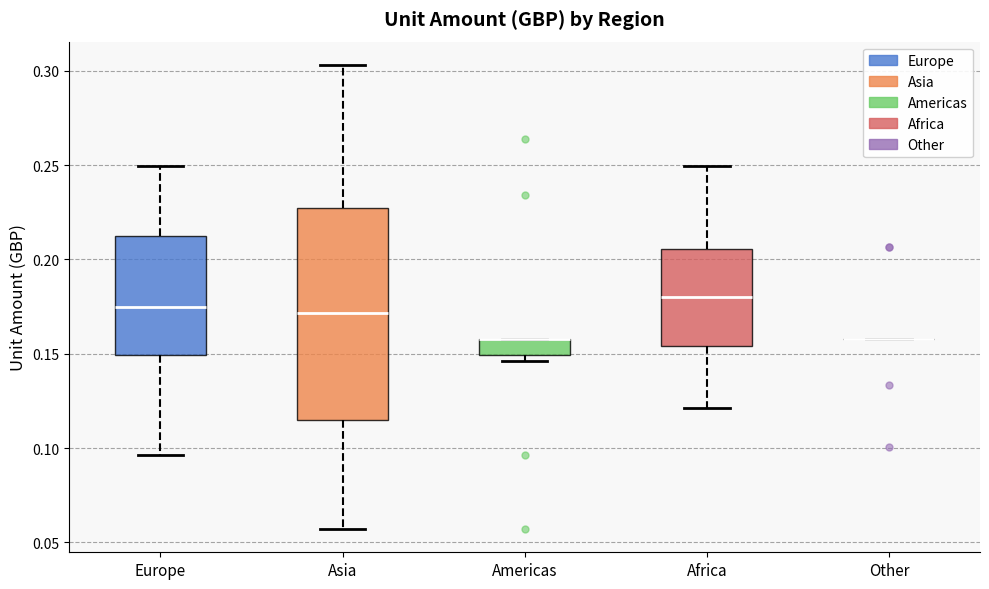

Reading left to right, read every box against the y-axis: the position of its median line, the range the box covers, and the ends of its whiskers. The values are not printed on the chart, so give them approximately, as read against the axis.

Europe: median 0.175, box 0.150 to 0.210, whiskers 0.095 to 0.250
Asia: median 0.170, box 0.115 to 0.225, whiskers 0.055 to 0.305
Americas: median 0.160 (drawn on the box's upper edge), box 0.150 to 0.160, whiskers 0.145 to 0.160
Africa: median 0.180, box 0.155 to 0.205, whiskers 0.120 to 0.250
Other: box collapsed to a line at 0.160, whiskers 0.160 to 0.160